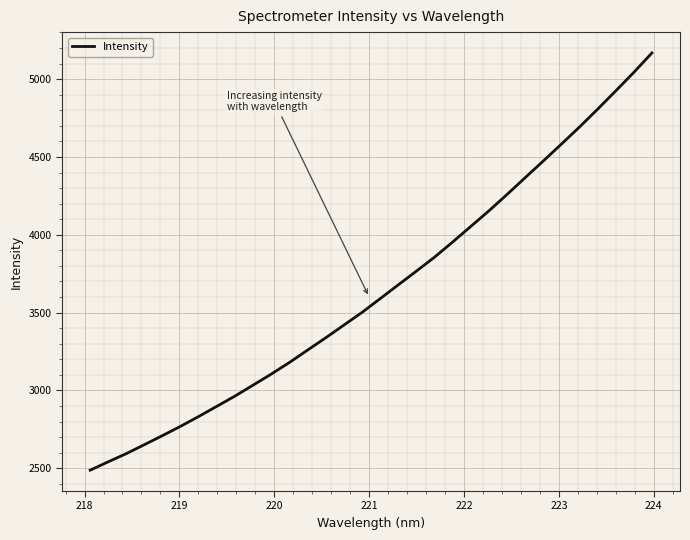

Reading right to left, transcribe all the data shown in this chart.

5167.8	5043.1	4924.0	4806.7	4692.4	4582.5	4474.0	4367.1	4259.3	4154.2	4054.0	3954.1	3856.8	3767.3	3679.1	3590.4	3502.1	3420.8	3339.4	3260.5	3181.0	3106.5	3035.6	2965.3	2899.5	2834.2	2770.9	2711.1	2652.7	2594.9	2542.3	2488.2